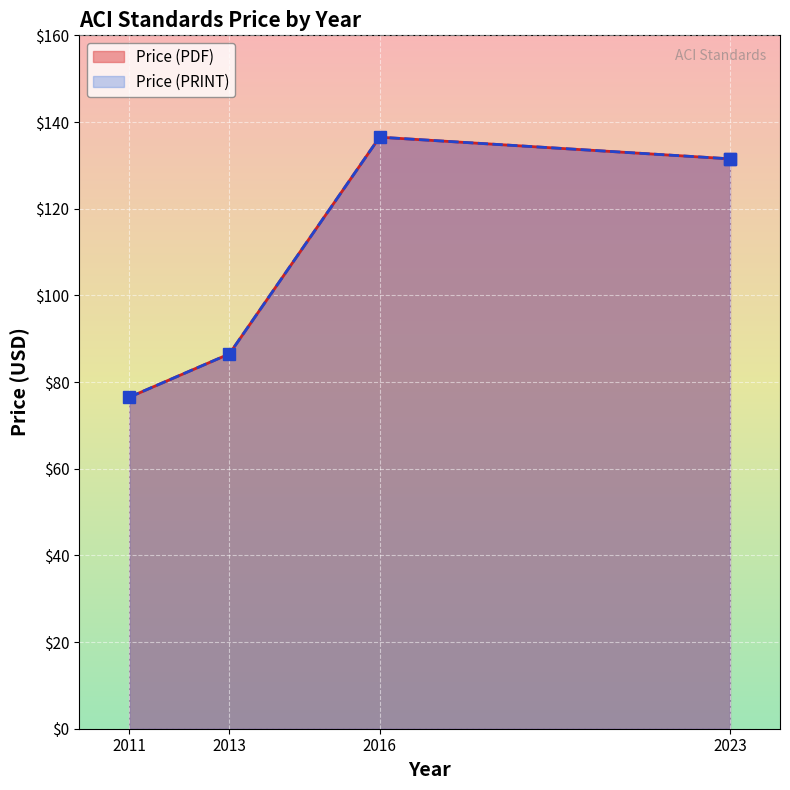

What is the maximum value for Price (PDF)?

136.5